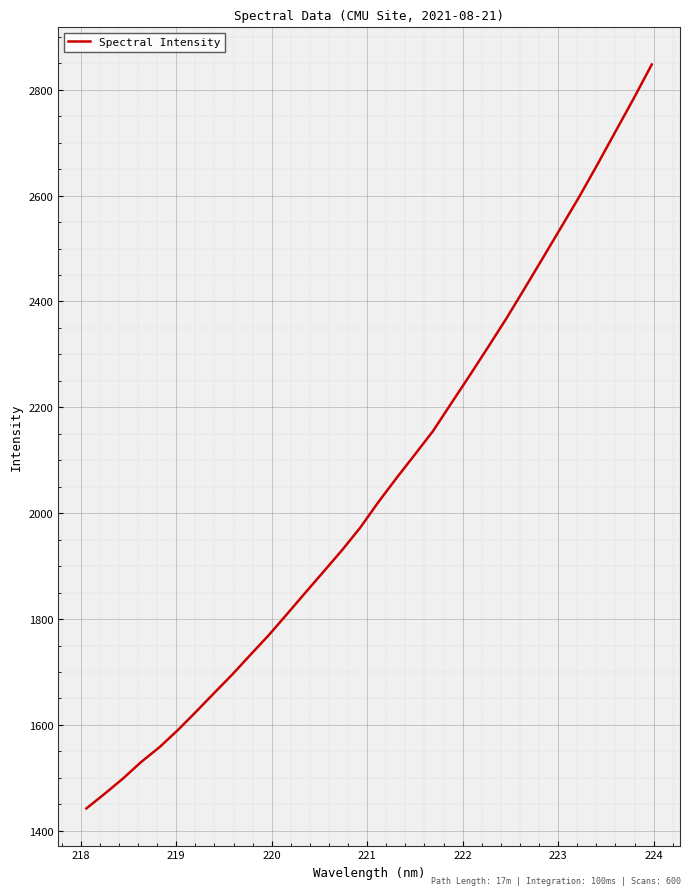

What is the maximum value shown in the chart?

2847.6